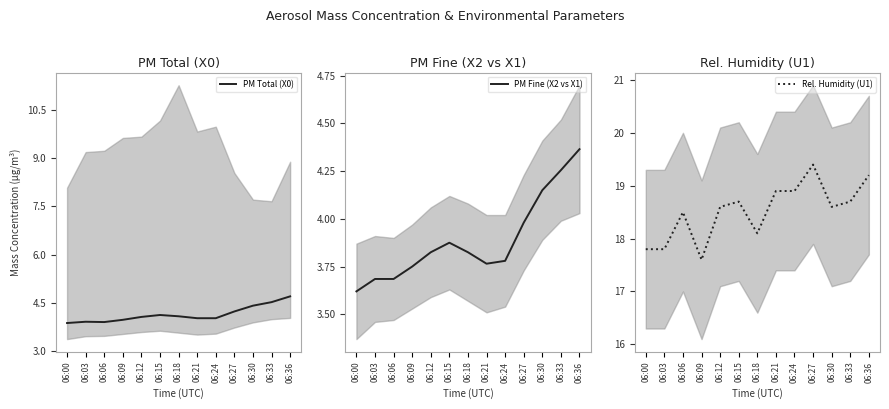

The value of PM Fine (X2 vs X1) at 06:03 is 5.8. True or false?

False